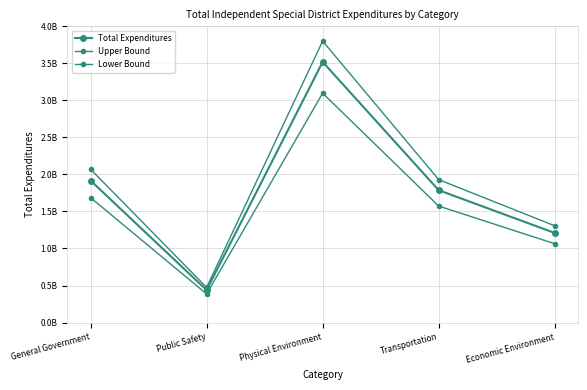

True or false: Total Expenditures and Upper Bound intersect in this chart.

False